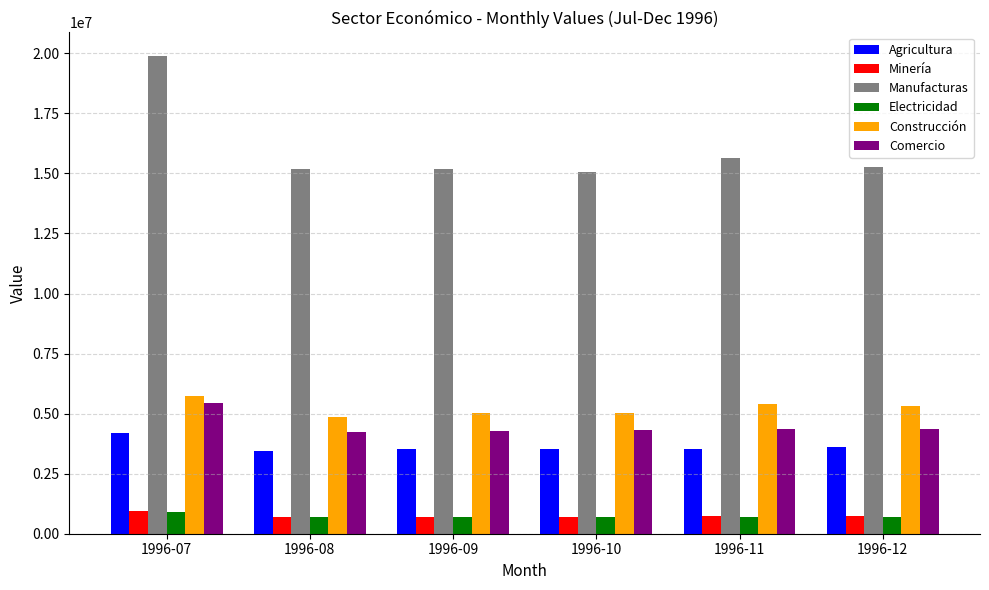

Is the value of Agricultura at 1996-11 greater than the value of Minería at 1996-09?

Yes